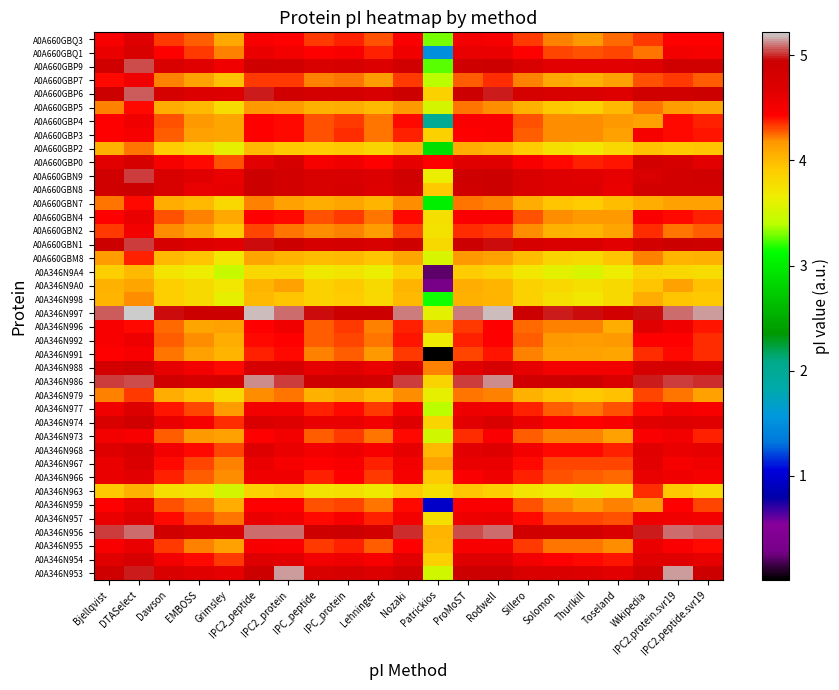

What is the spread (max minus min) of values at Solomon?

1.4